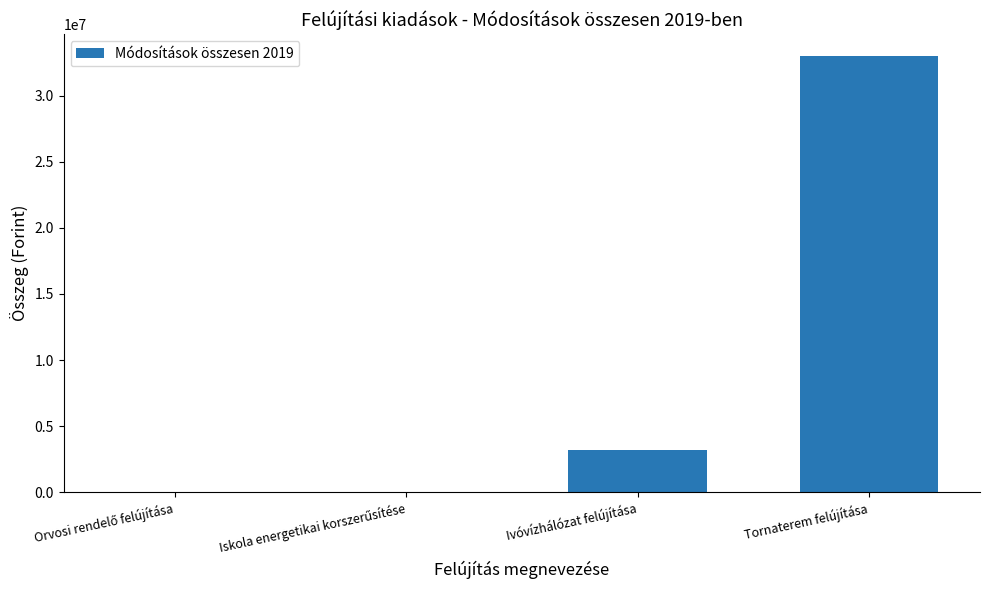

Between Tornaterem felújítása and Ivóvízhálózat felújítása, which is larger?

Tornaterem felújítása